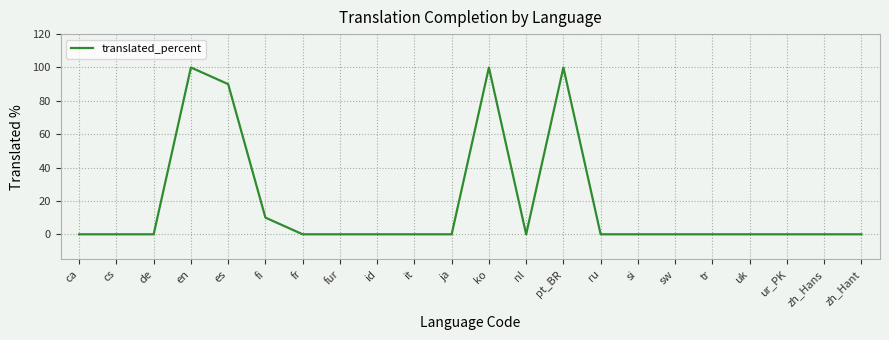

What is the greatest value displayed?

100